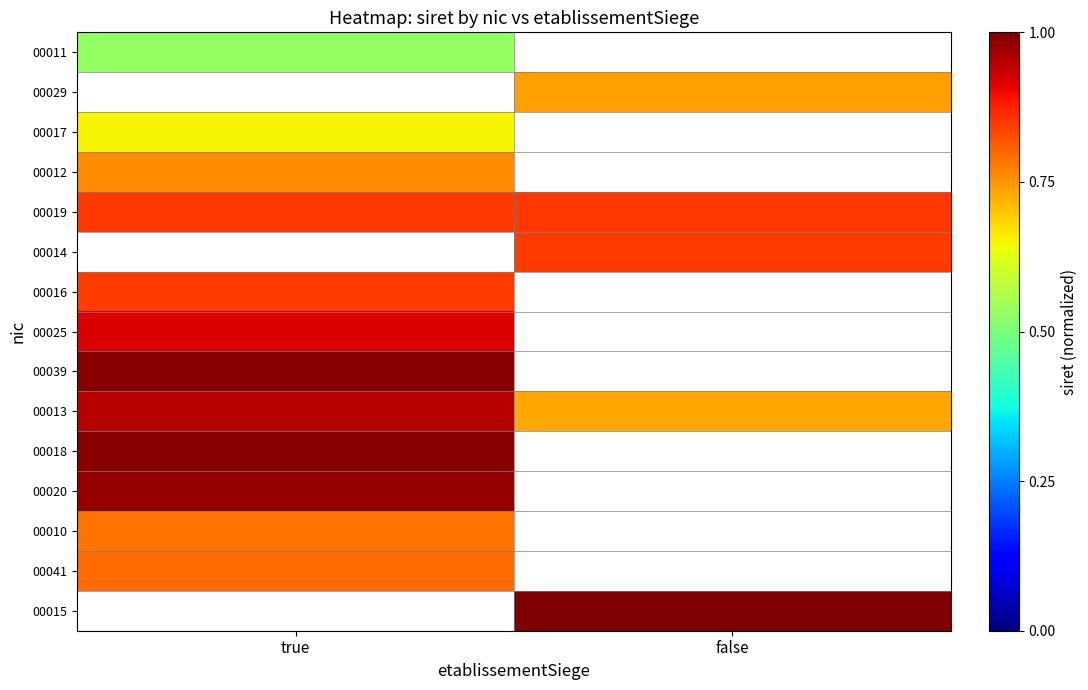

The 00013 series shows 1.0 at true. True or false?

True